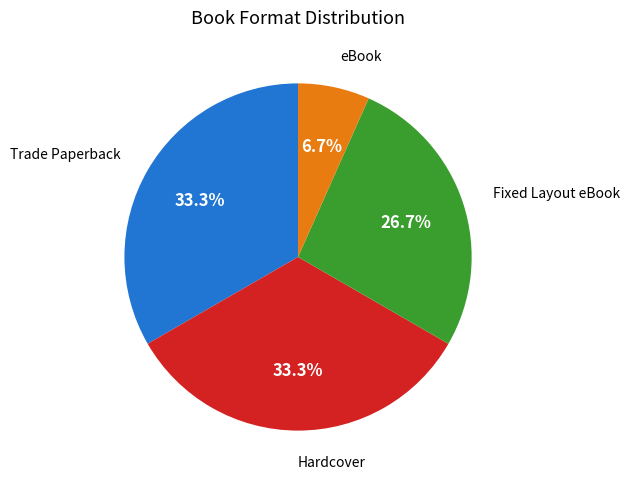

Is there any slice that represents more than half of the pie?

No